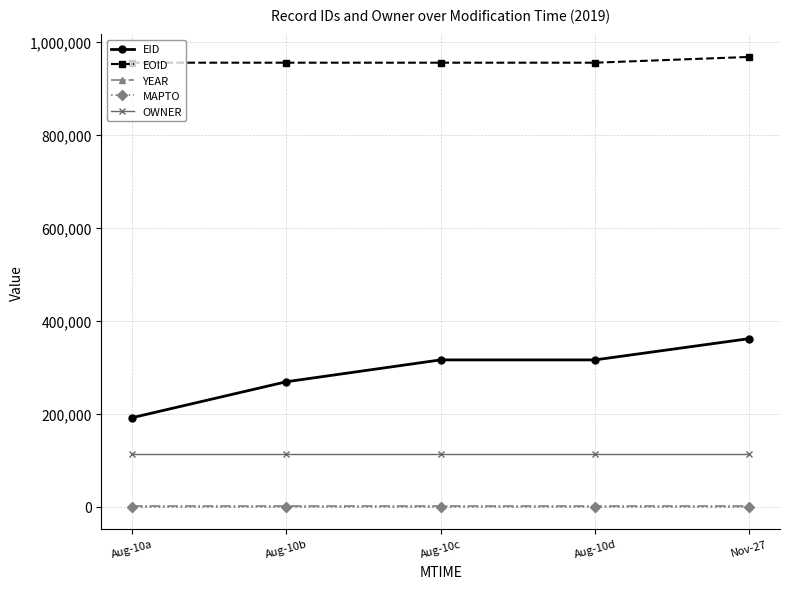

Which series has the largest range (max minus min)?

EID